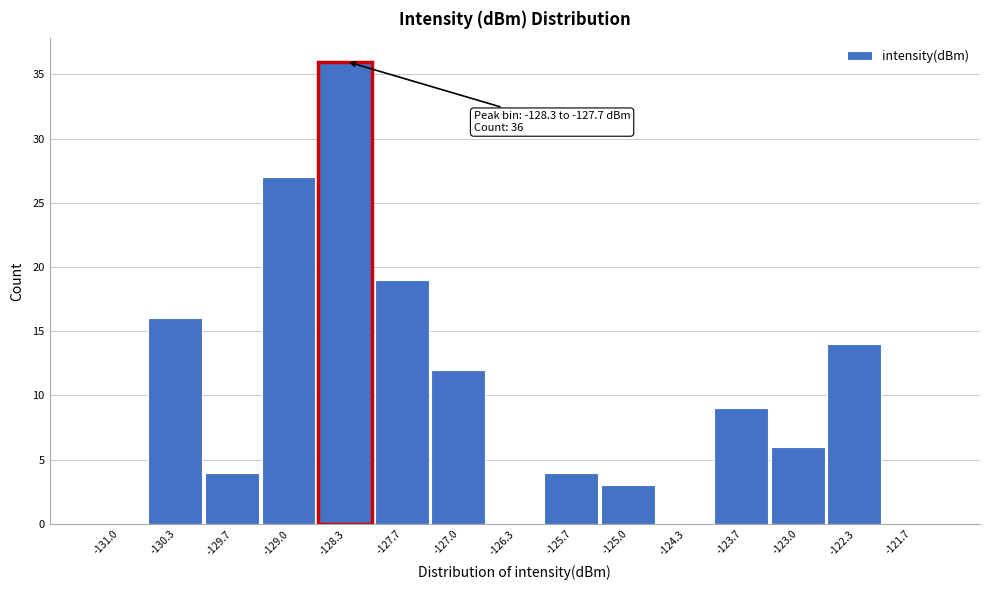

Reading right to left, transcribe all the data shown in this chart.

-121.7=0	-122.3=14	-123.0=6	-123.7=9	-124.3=0	-125.0=3	-125.7=4	-126.3=0	-127.0=12	-127.7=19	-128.3=36	-129.0=27	-129.7=4	-130.3=16	-131.0=0